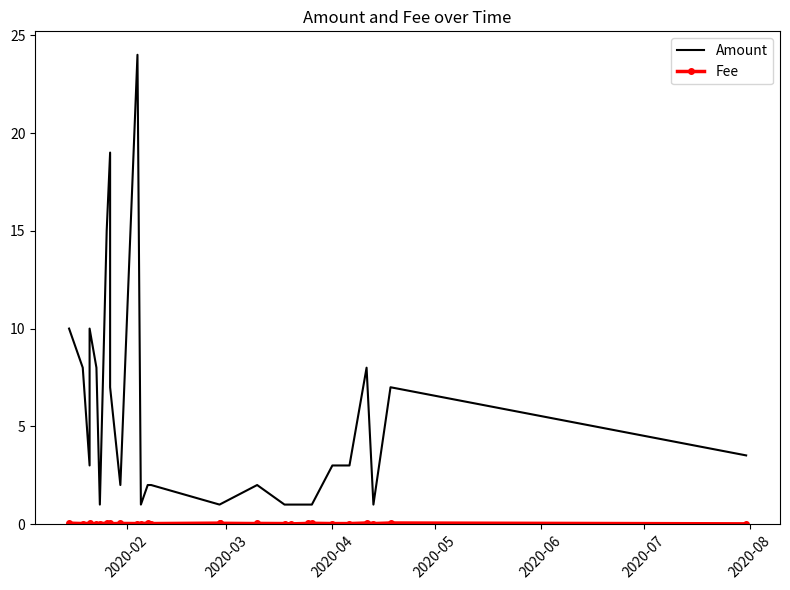

Which series has the widest spread of values?

Amount